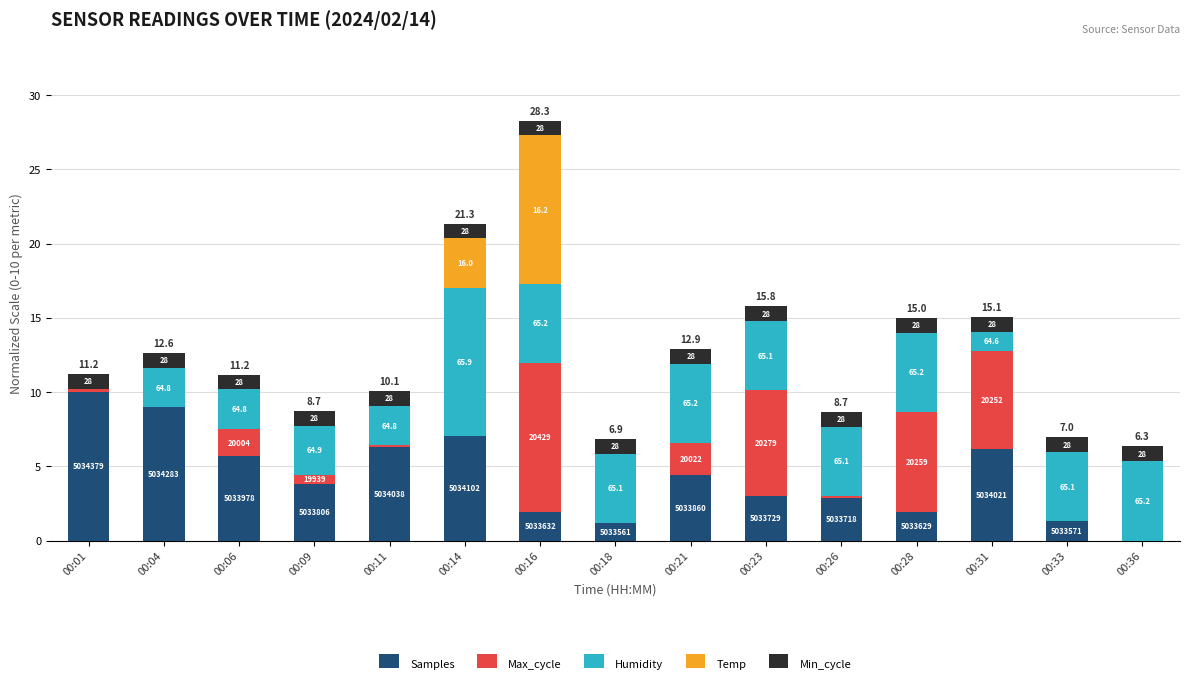

Between 00:26 and 00:33, which series saw the biggest shift?

Samples